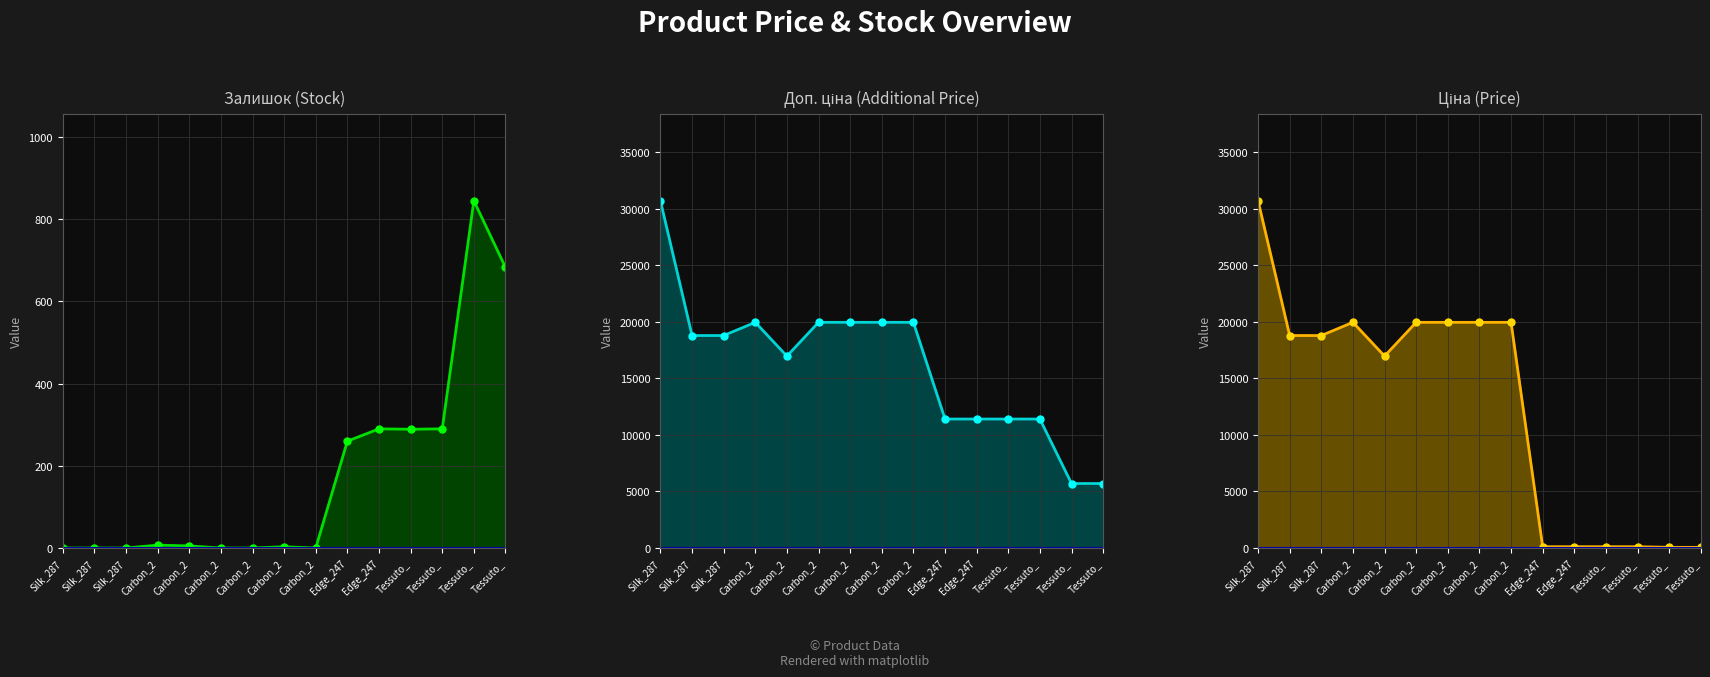

What is the difference between the Залишок (Stock) values at Carbon_2 and Edge_247?

255.0